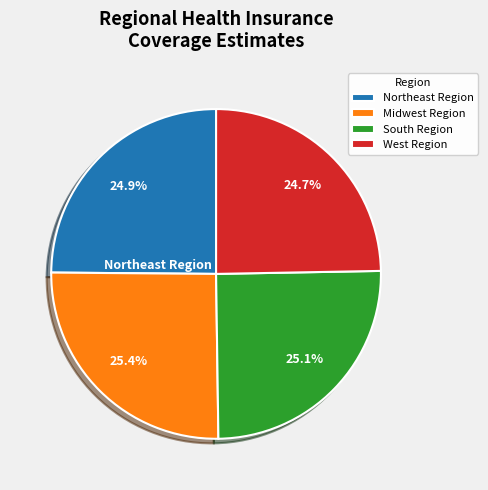

Combined, what portion of the pie is Northeast Region and West Region?

49.6%